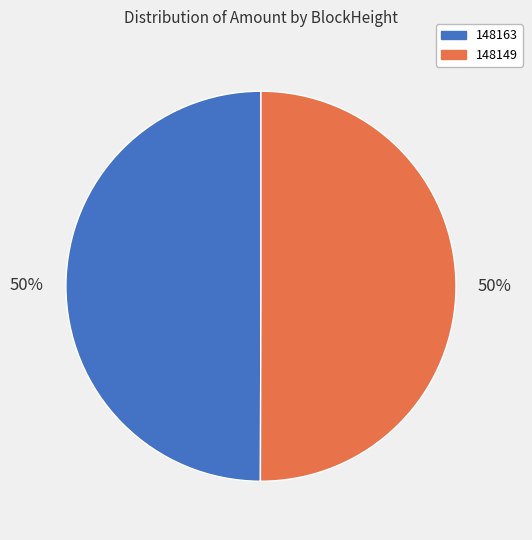

To the nearest percent, what is the combined percentage of 148149 and 148163?

100%